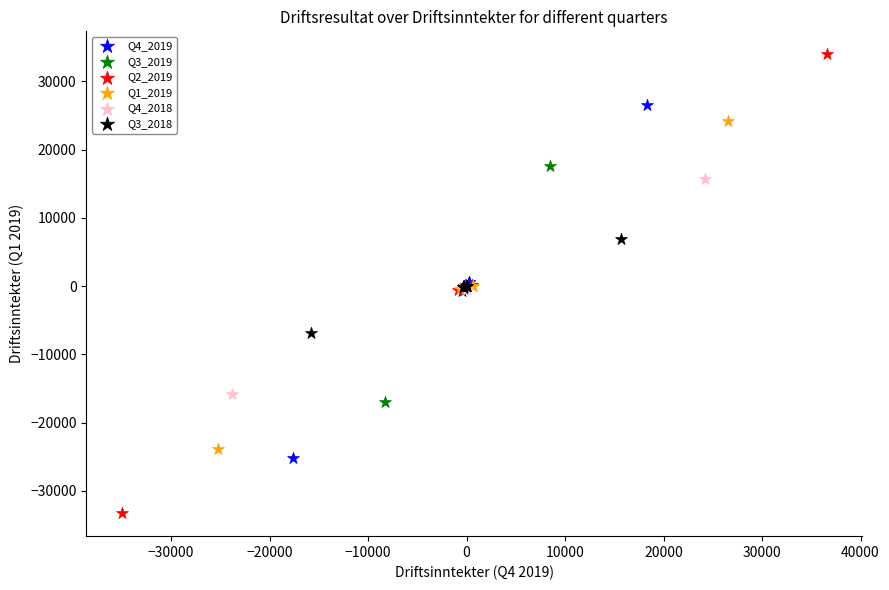

Which series has the widest spread of Y values?

Q2_2019